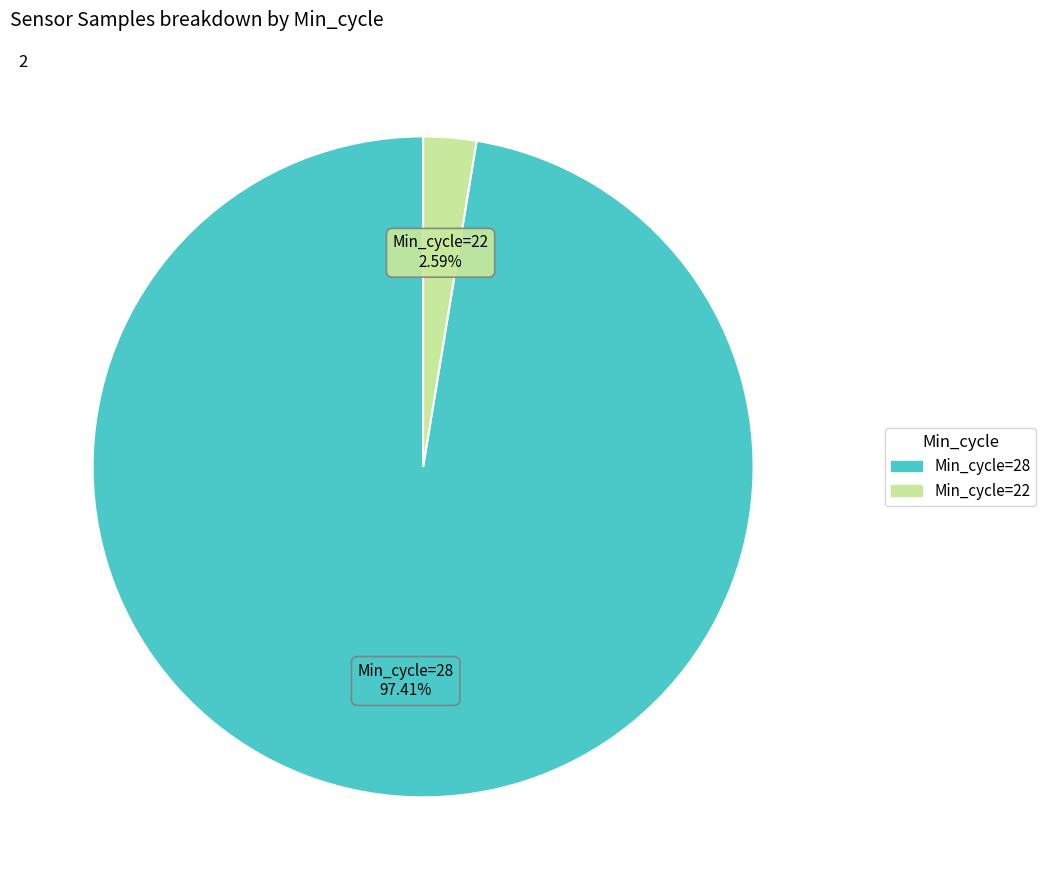

How many segments does this pie chart have?

2